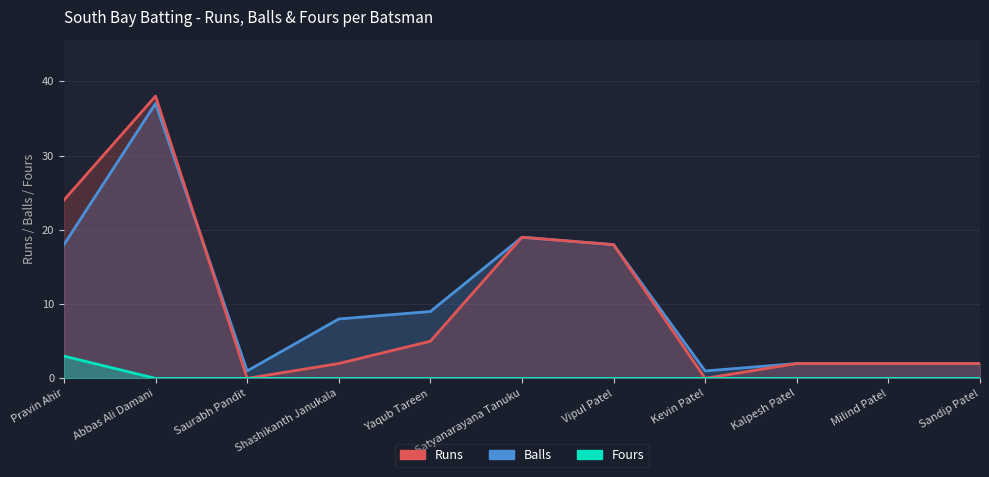

What is the sum of the Runs values at Yaqub Tareen and Sandip Patel?

7